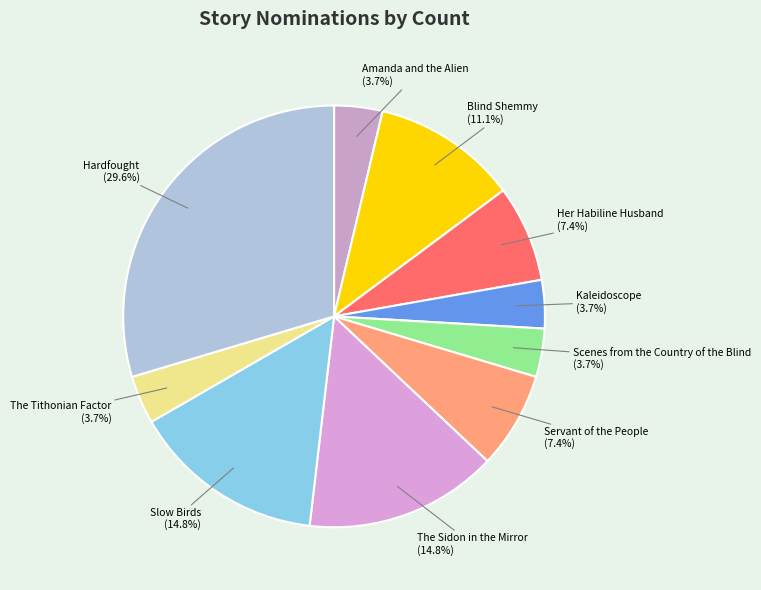

Is there any slice that represents more than half of the pie?

No